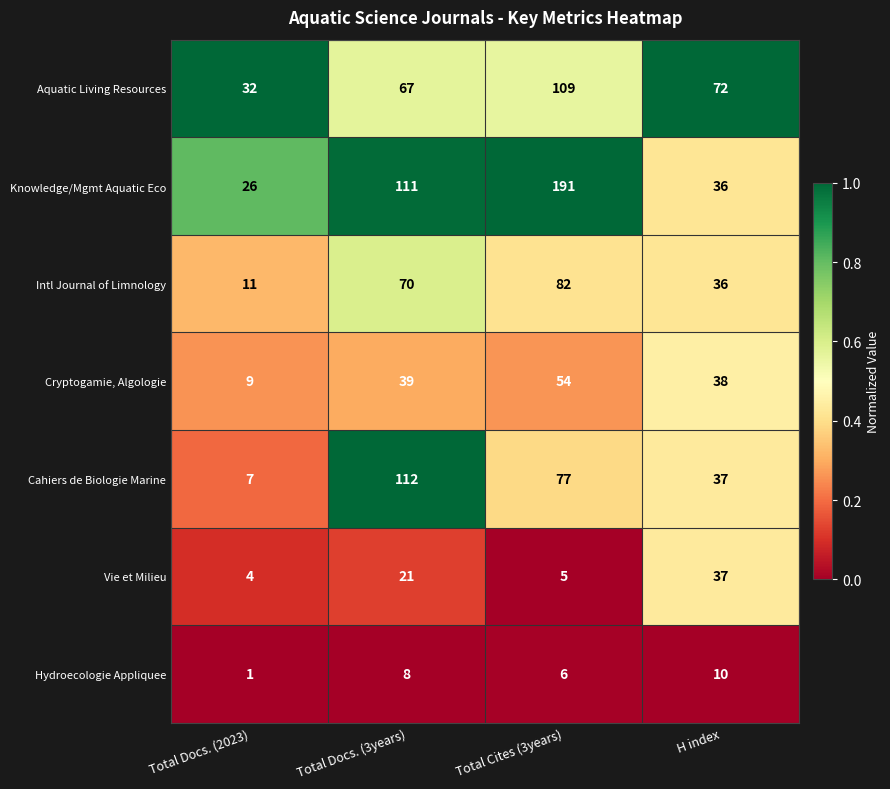

Reading left to right, what are all the values shown in this chart?

Aquatic Living Resources: Total Docs. (2023)=32	Total Docs. (3years)=67	Total Cites (3years)=109	H index=72
Knowledge/Mgmt Aquatic Eco: Total Docs. (2023)=26	Total Docs. (3years)=111	Total Cites (3years)=191	H index=36
Intl Journal of Limnology: Total Docs. (2023)=11	Total Docs. (3years)=70	Total Cites (3years)=82	H index=36
Cryptogamie, Algologie: Total Docs. (2023)=9	Total Docs. (3years)=39	Total Cites (3years)=54	H index=38
Cahiers de Biologie Marine: Total Docs. (2023)=7	Total Docs. (3years)=112	Total Cites (3years)=77	H index=37
Vie et Milieu: Total Docs. (2023)=4	Total Docs. (3years)=21	Total Cites (3years)=5	H index=37
Hydroecologie Appliquee: Total Docs. (2023)=1	Total Docs. (3years)=8	Total Cites (3years)=6	H index=10